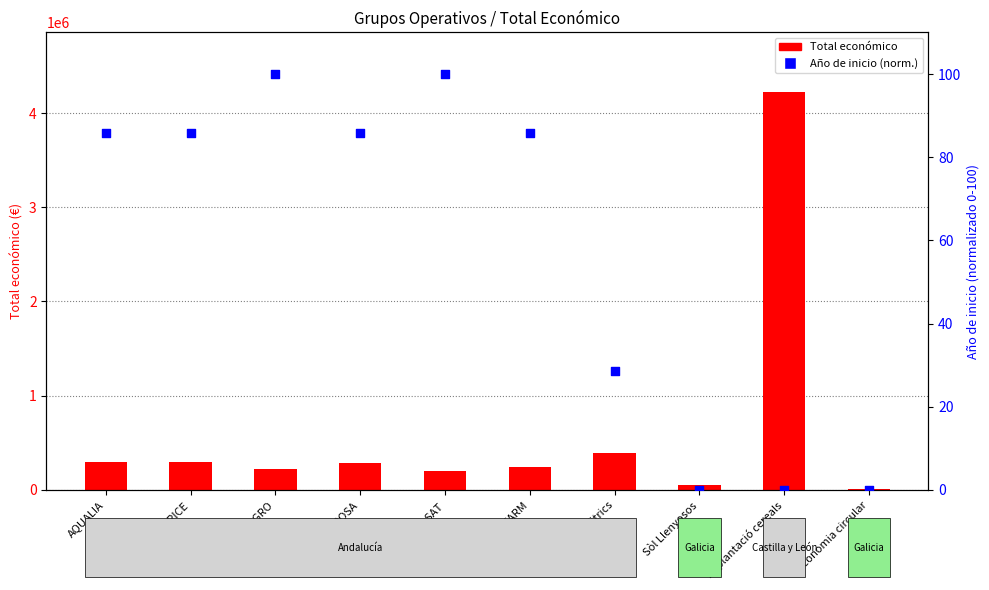

Is the value of Total económico at NUTRIRICE greater than the value of Año de inicio (norm.) at HIDRONUT_SAT?

Yes